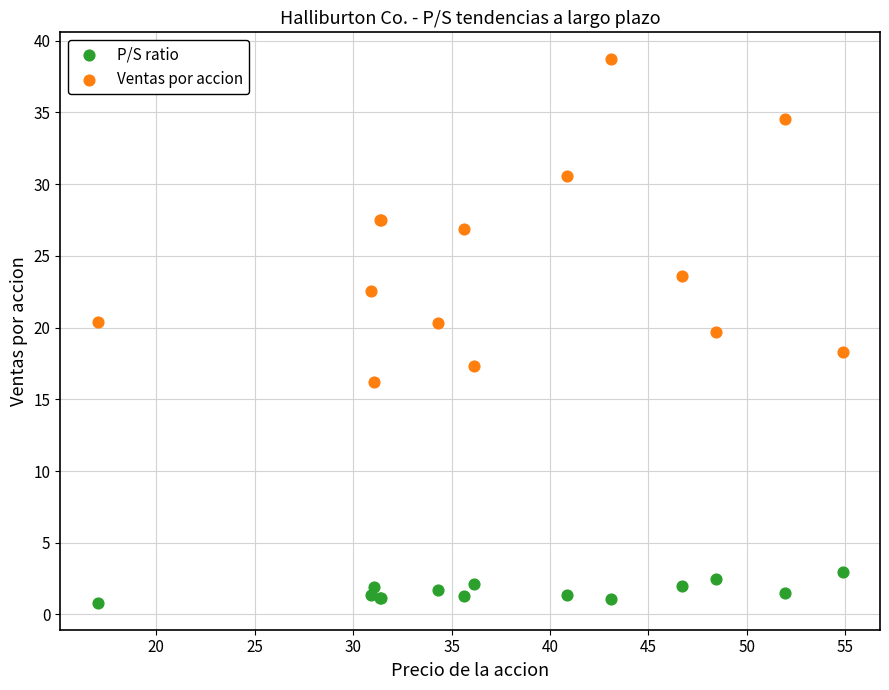

Which series contains the lowest Y value?

P/S ratio